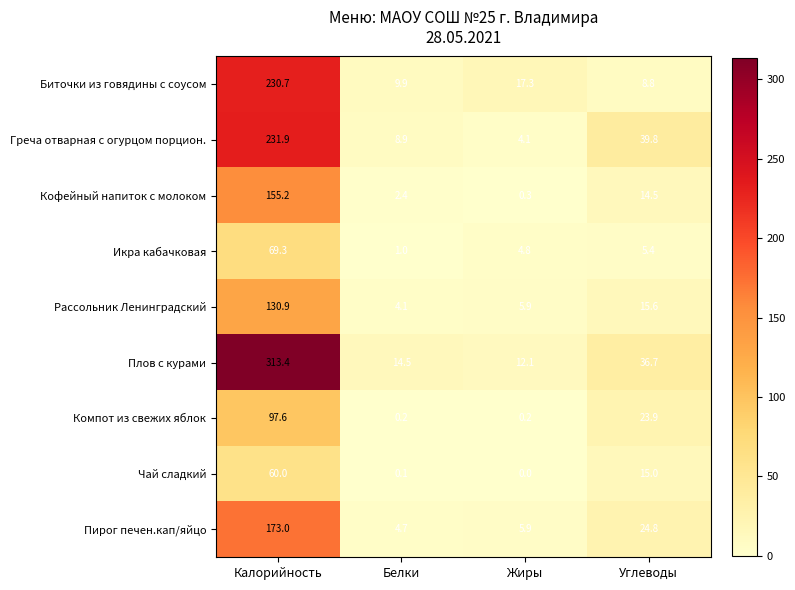

Which series changed the most between Калорийность and Белки?

Плов с курами